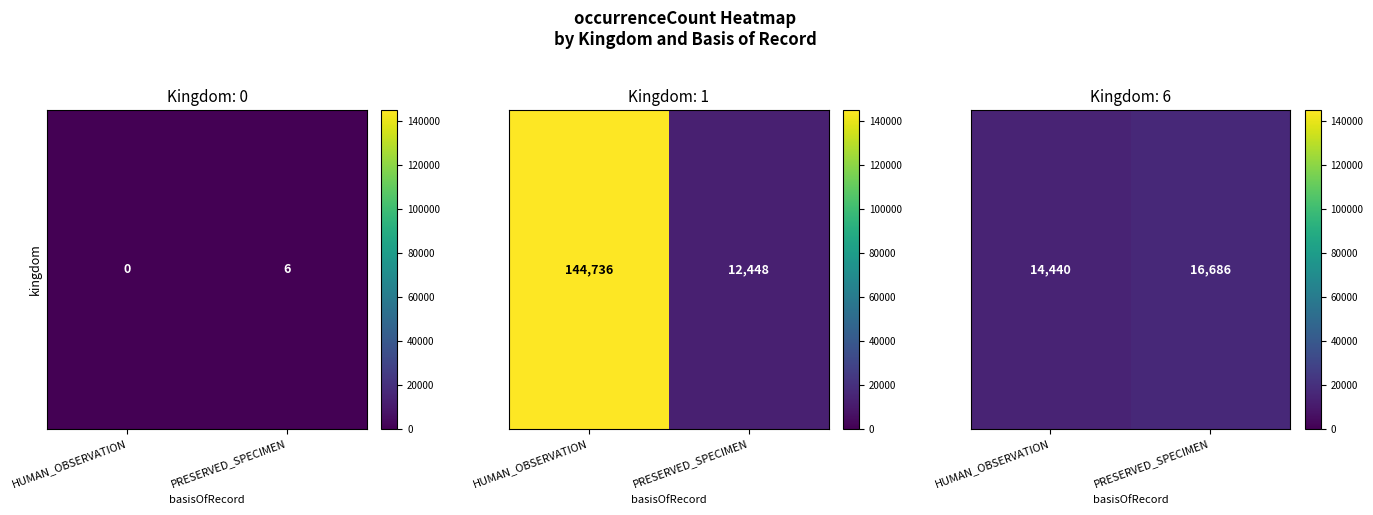

Read the value at PRESERVED_SPECIMEN, to the nearest 50.

16700